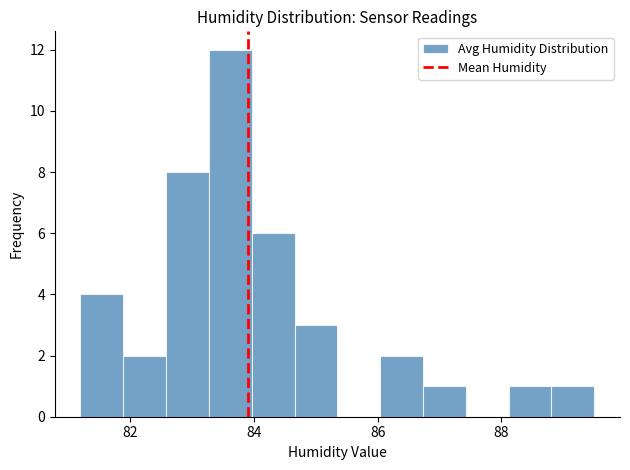

Read against the x-axis, roughly where is the centre of the tallest bar?

83.6